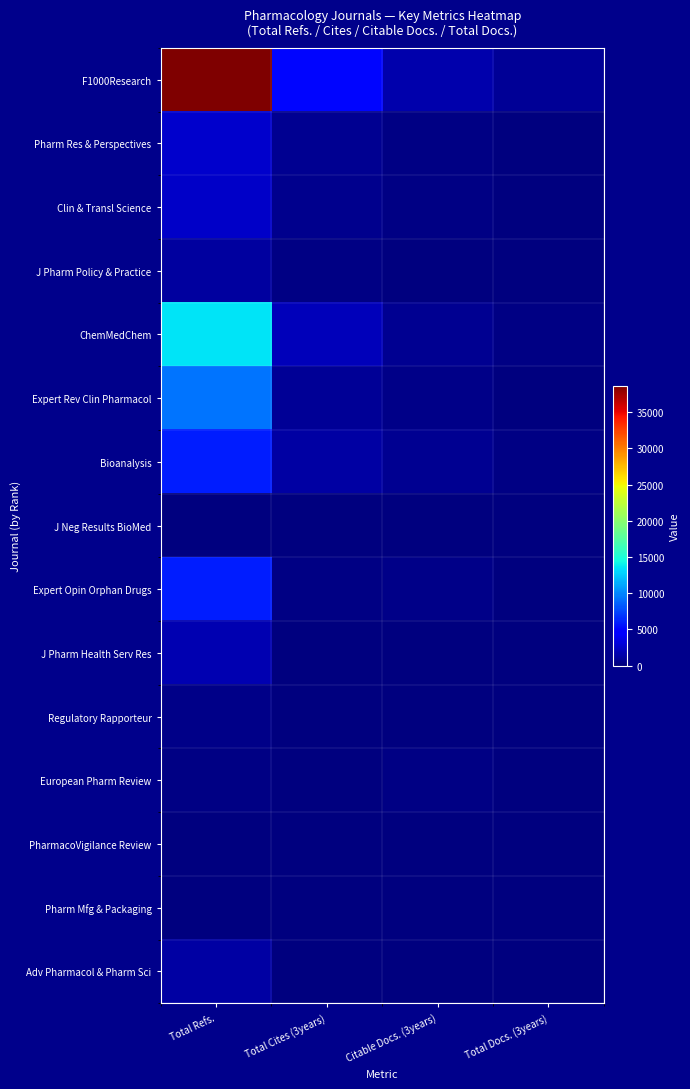

Rank the series at Total Cites (3years) from lowest to highest value.

Pharm Mfg & Packaging, PharmacoVigilance Review, Regulatory Rapporteur, European Pharm Review, J Pharm Health Serv Res, J Neg Results BioMed, Adv Pharmacol & Pharm Sci, J Pharm Policy & Practice, Expert Opin Orphan Drugs, Clin & Transl Science, Pharm Res & Perspectives, Expert Rev Clin Pharmacol, Bioanalysis, ChemMedChem, F1000Research